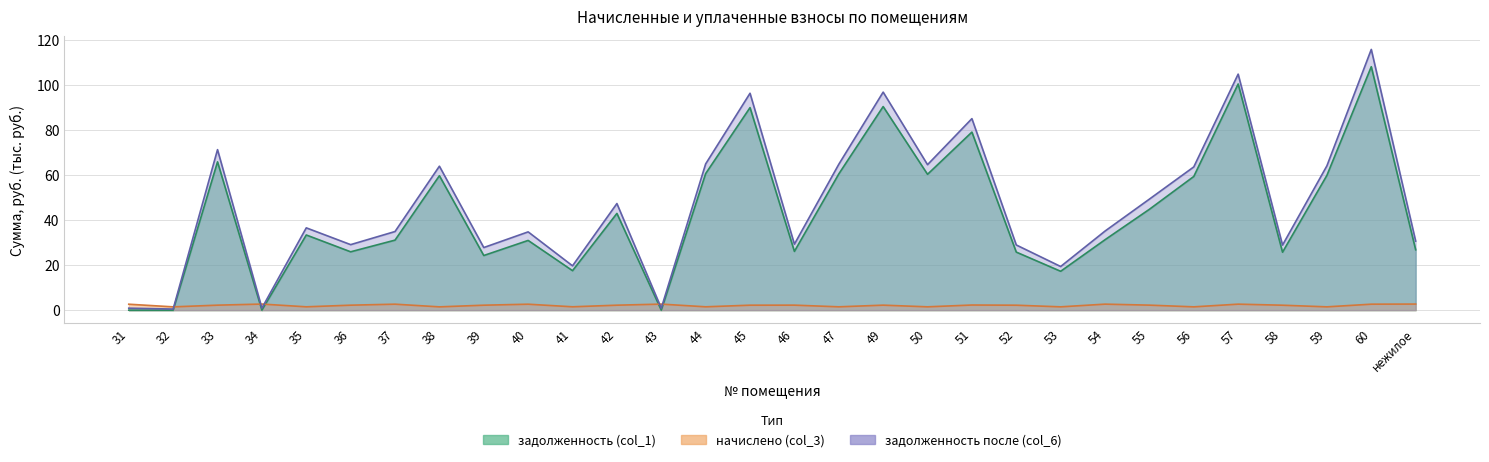

List the series in order of their peak value, highest first.

задолженность после (col_6), задолженность (col_1), начислено (col_3)